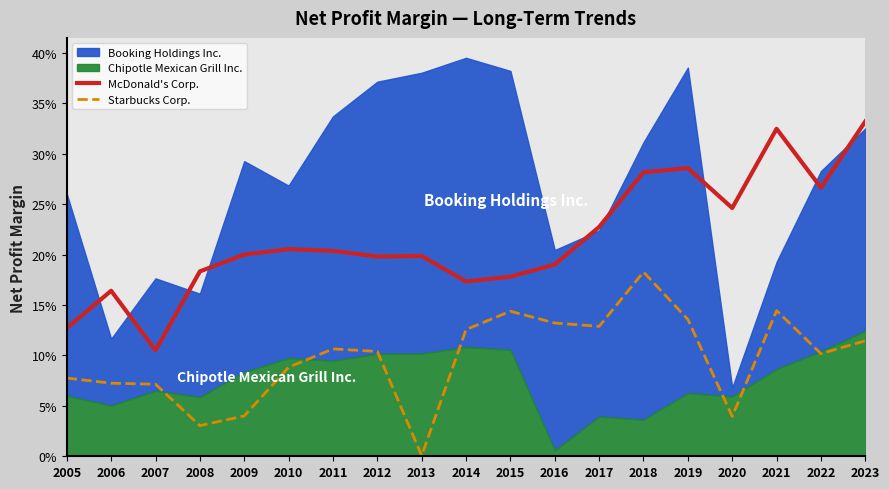

True or false: McDonald's Corp. and Starbucks Corp. intersect in this chart.

False